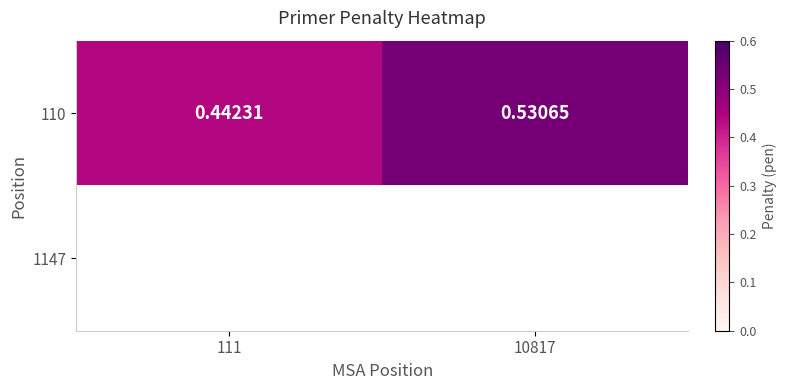

What is the difference between the 110 values at 10817 and 111?

0.1